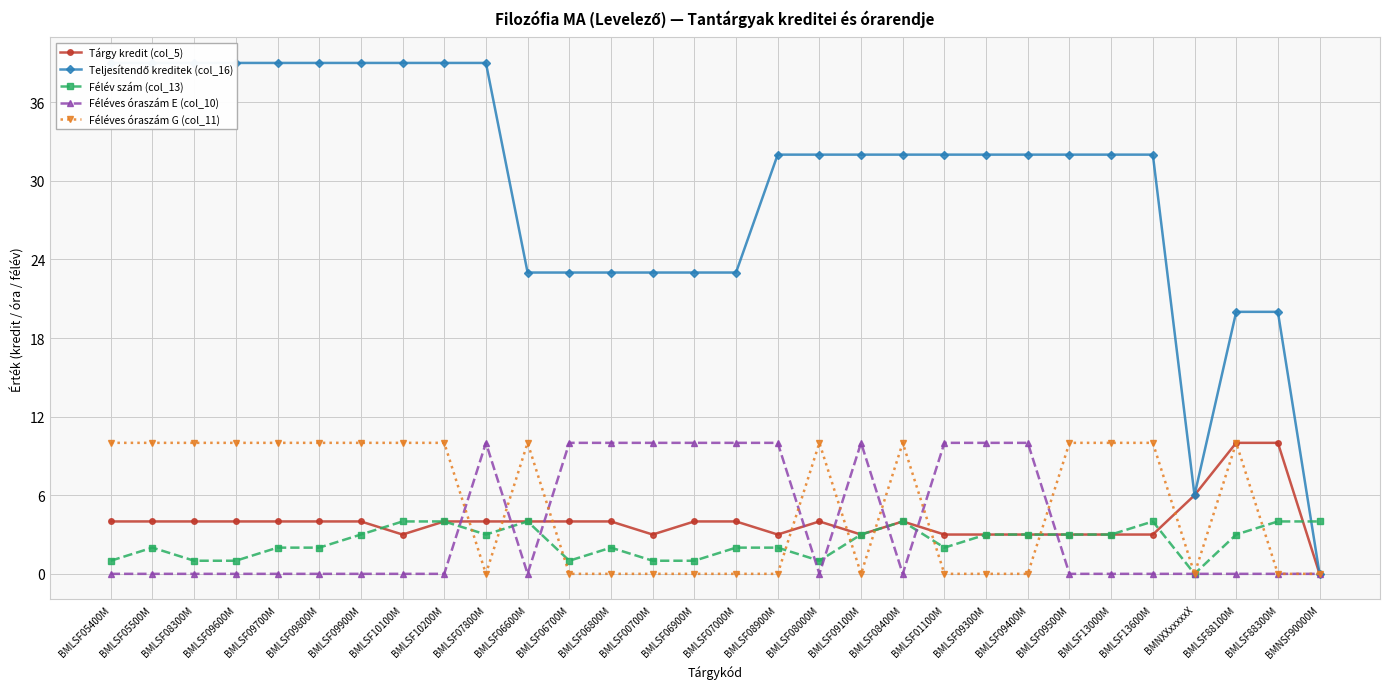

In Féléves óraszám E (col_10), how many points are lower than both neighbors (excluding endpoints)?

3